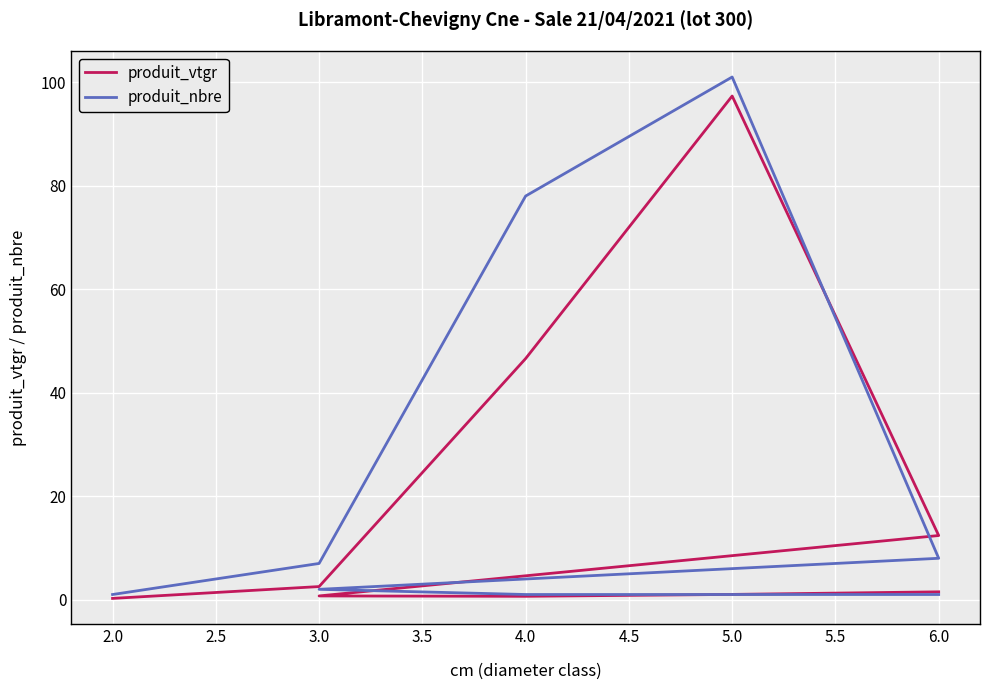

What is the sum of all produit_vtgr values?

163.0